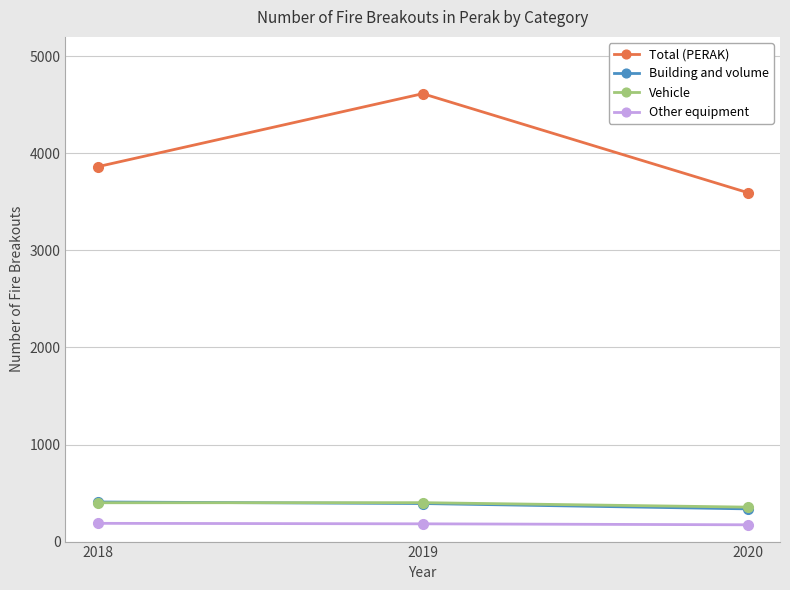

The Vehicle series shows 578 at 2018. True or false?

False